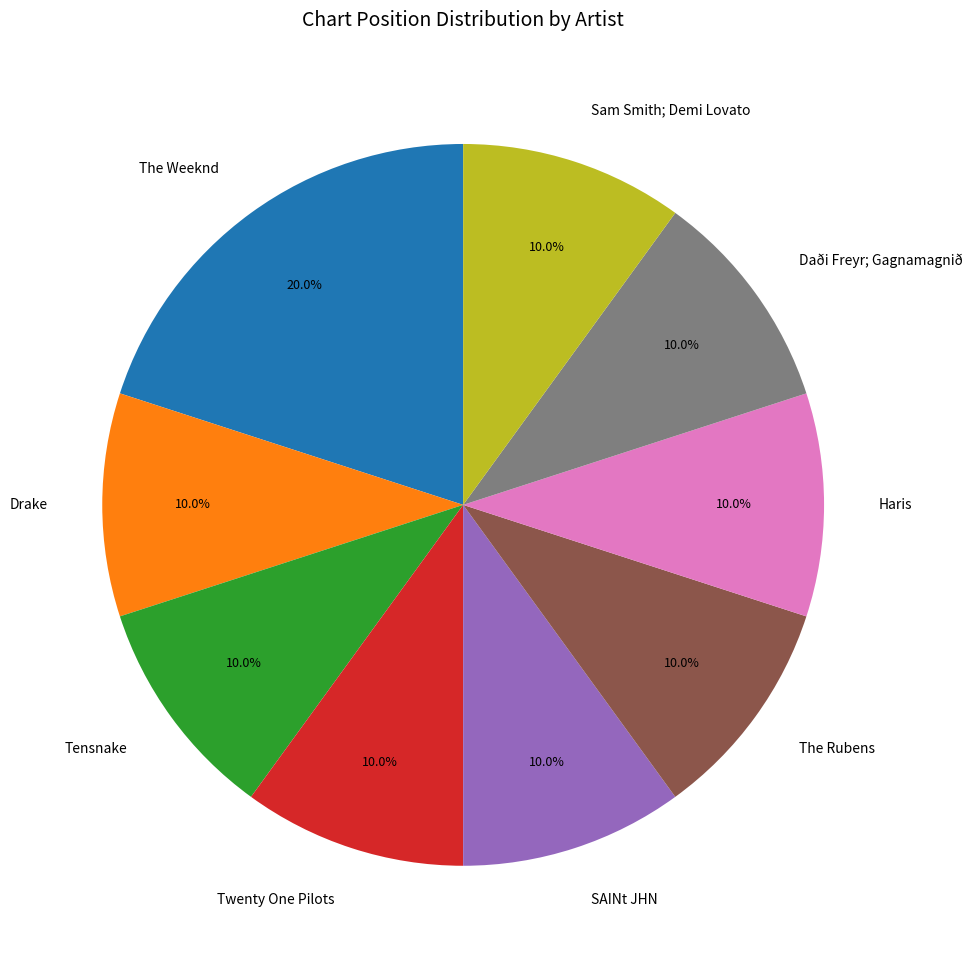

To the nearest percent, what is the average slice percentage?

11%